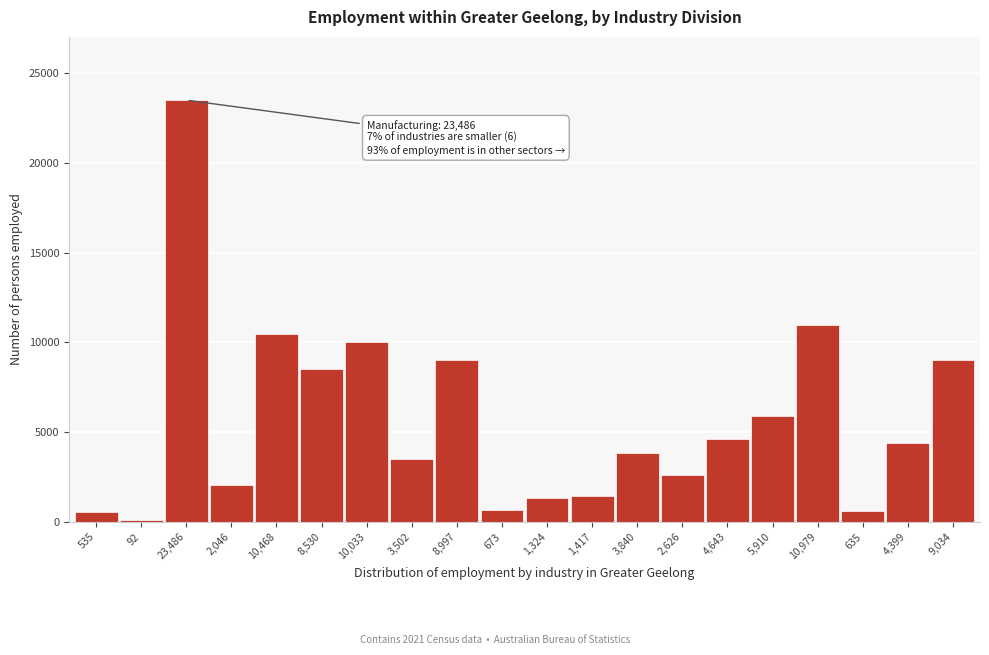

At which category does the chart reach its peak across all series?

23,486